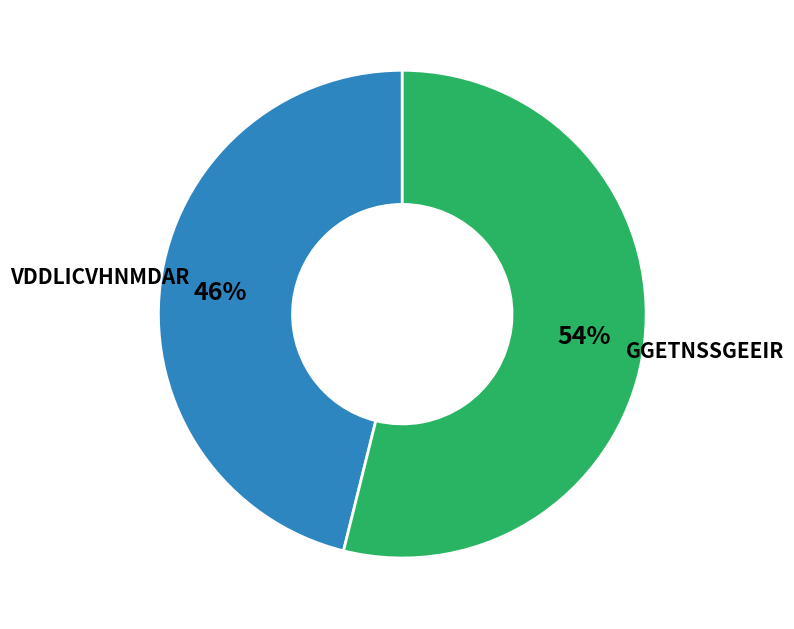

Combined, do GGETNSSGEEIR and VDDLICVHNMDAR account for over 50%?

Yes